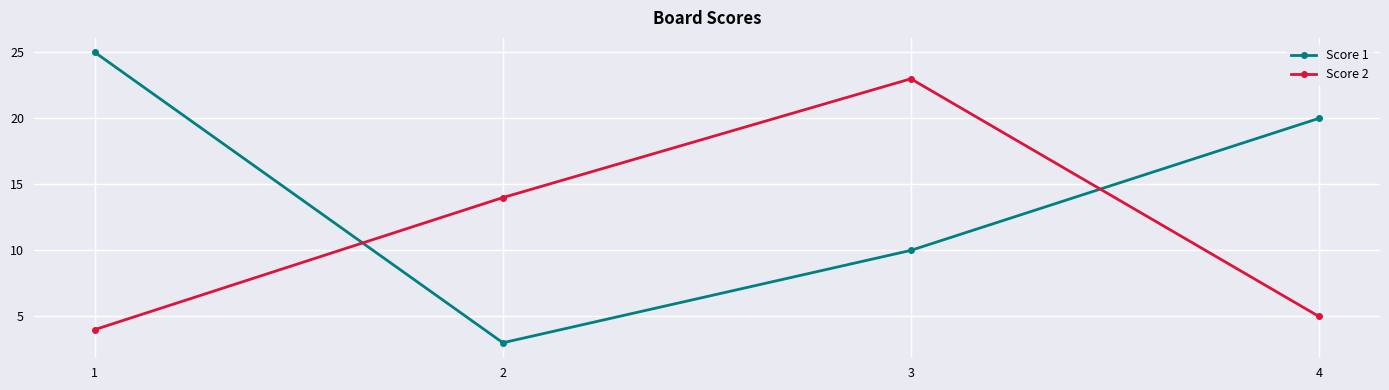

In Score 2, how many points are higher than both neighbors (excluding endpoints)?

1